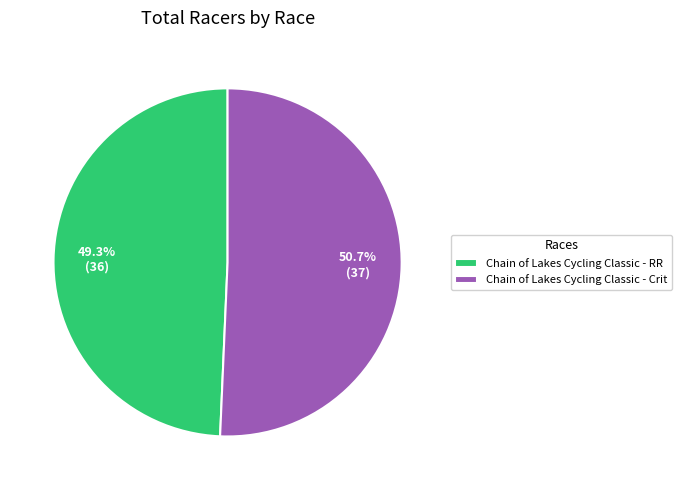

Does Chain of Lakes Cycling Classic - Crit account for over 50% of the chart?

Yes